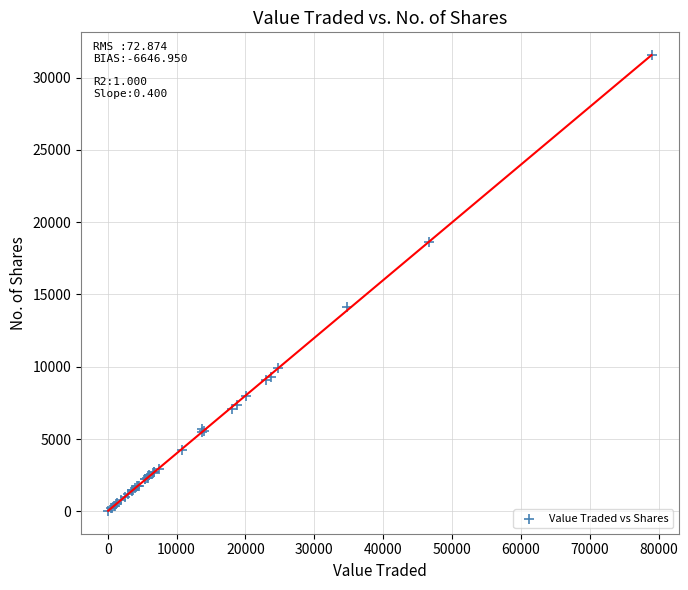

What Y value in the scatter plot is closest to 15790?

14101